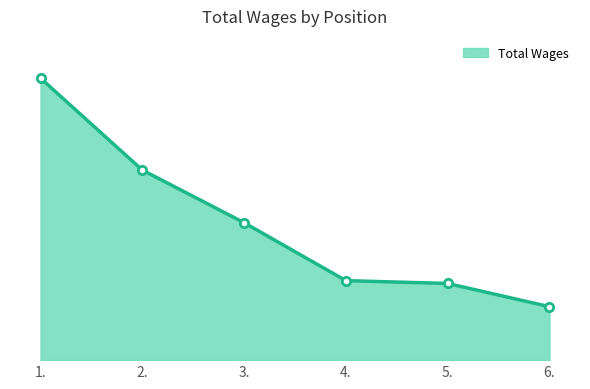

Reading left to right, list all the values displayed in this chart.

49063	33077	23914	13833	13343	9302